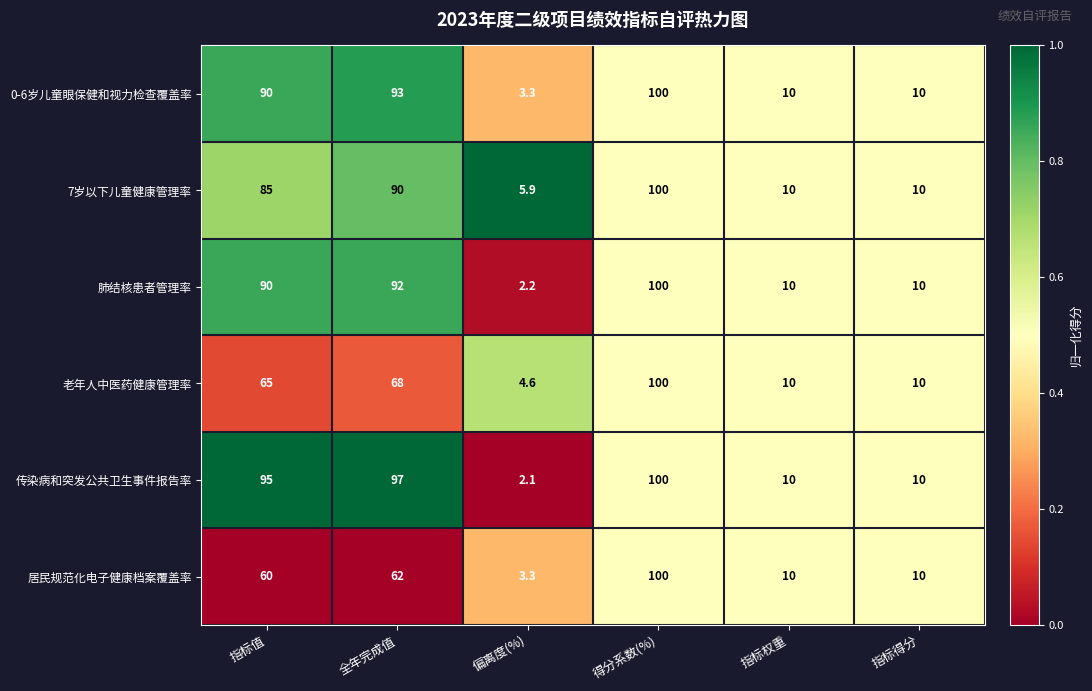

What is the difference between the maximum and minimum values in the 7岁以下儿童健康管理率 series?

94.1